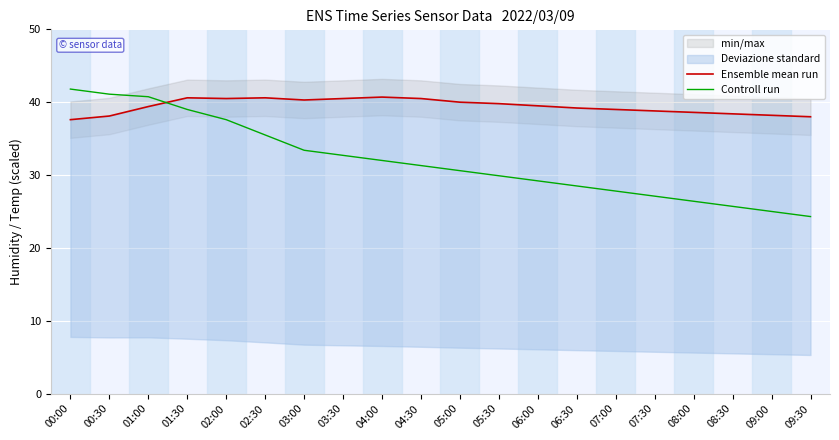

True or false: Controll run has more than 2 points higher than both neighbors.

False